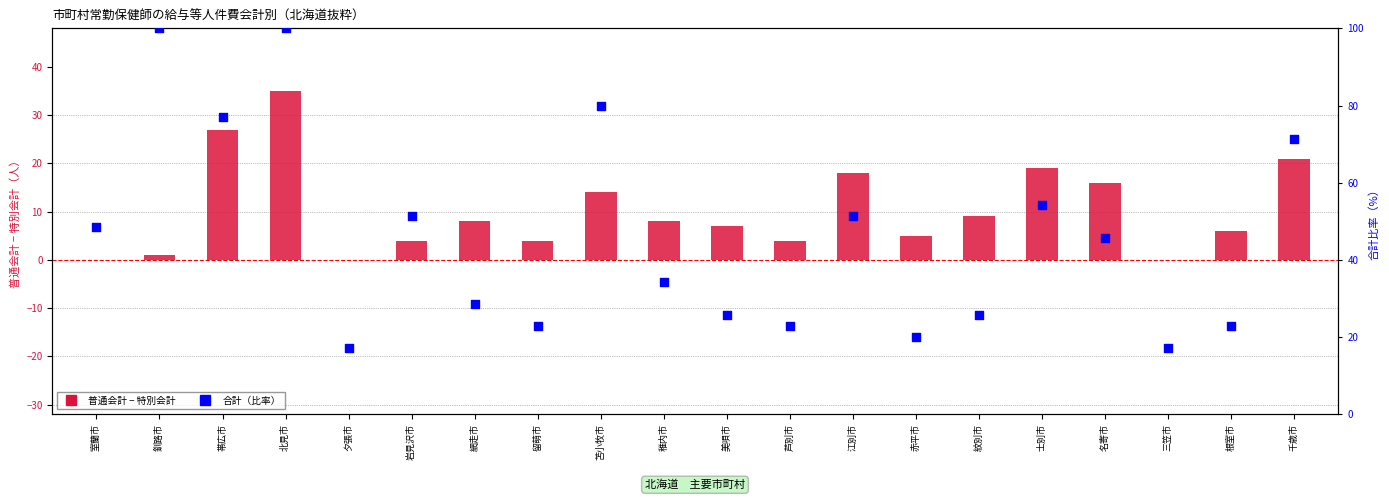

Which series reaches the maximum Y coordinate?

合計（比率）